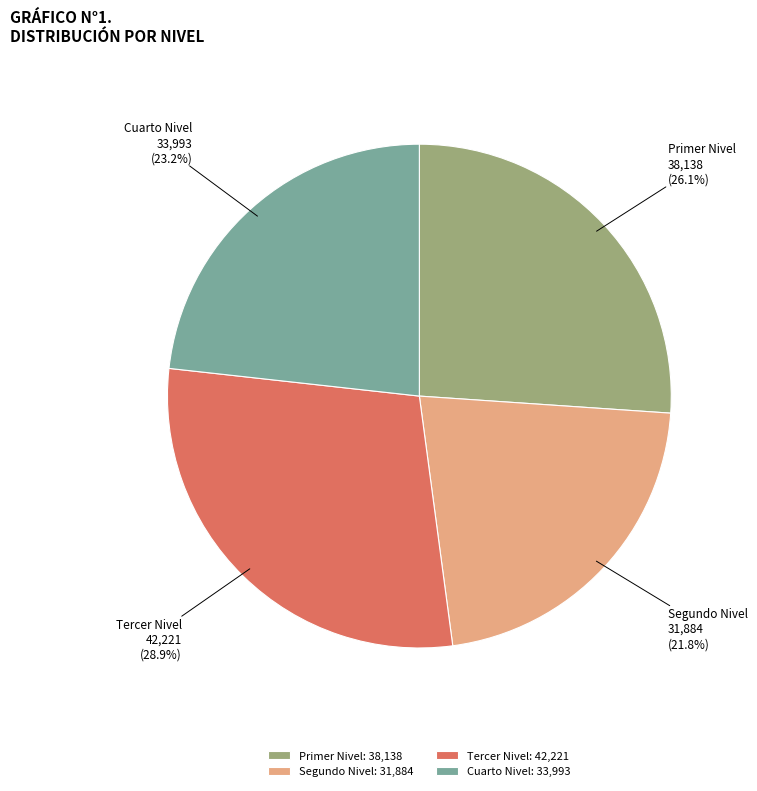

How many segments does this pie chart have?

4